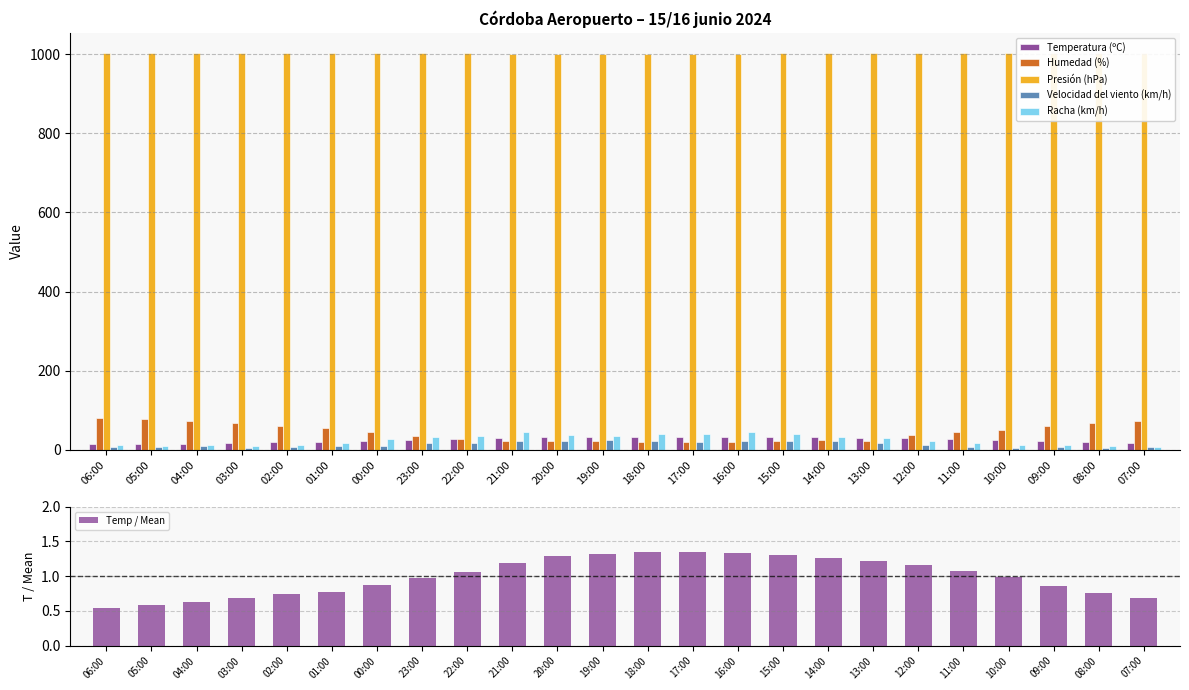

What is the sum of all Presión (hPa) values?

24063.6